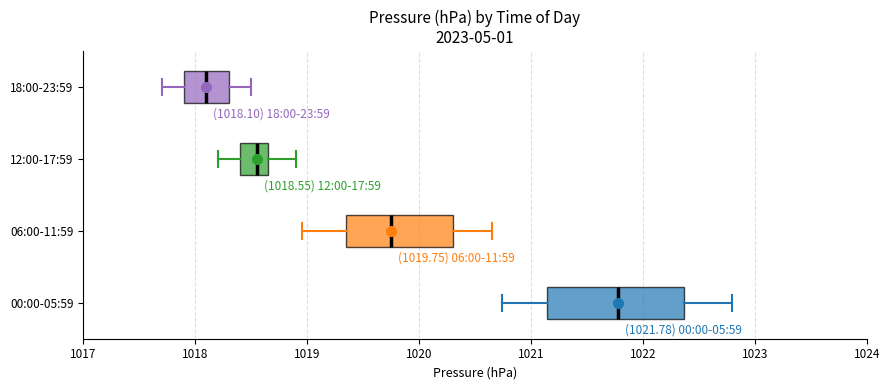

Which box is the widest, from its left edge to its right edge?

00:00-05:59